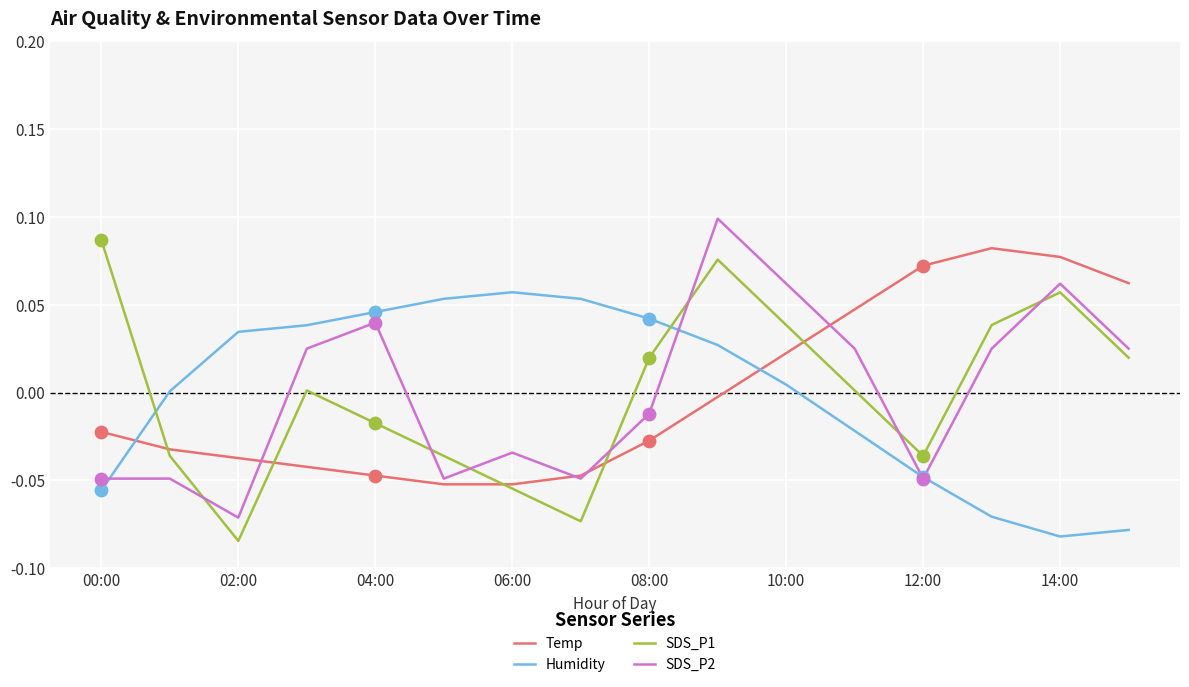

After their last crossing, which series has the higher values: Humidity or Temp?

Temp